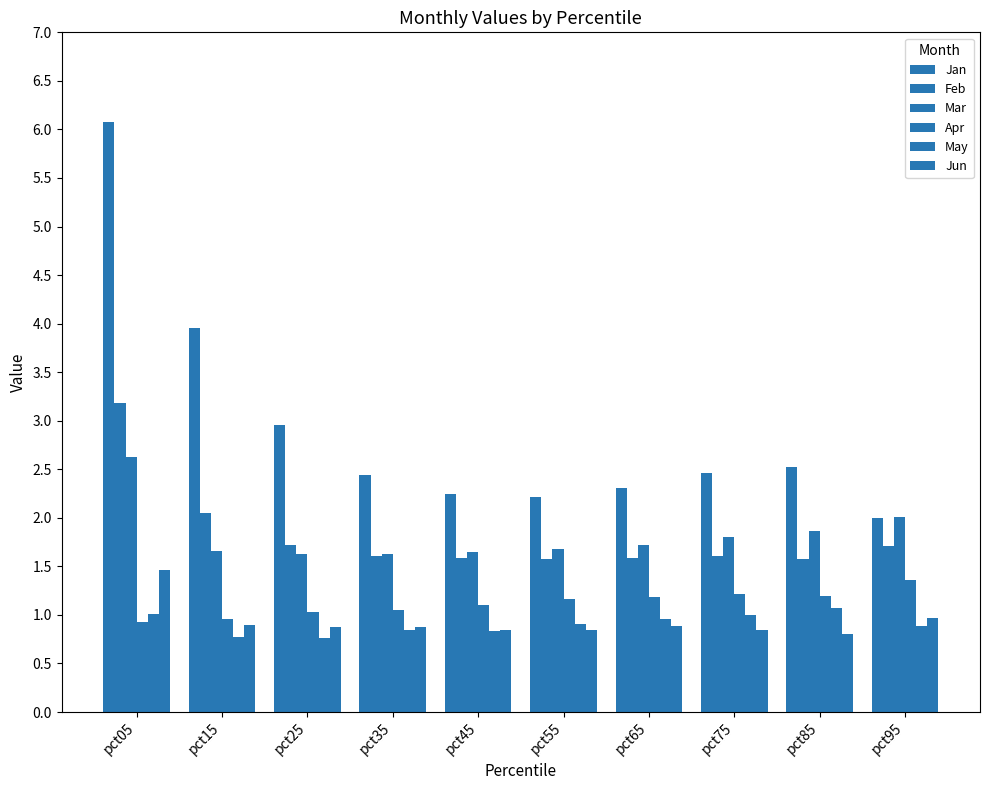

At which category is the sum across all series the highest?

pct05